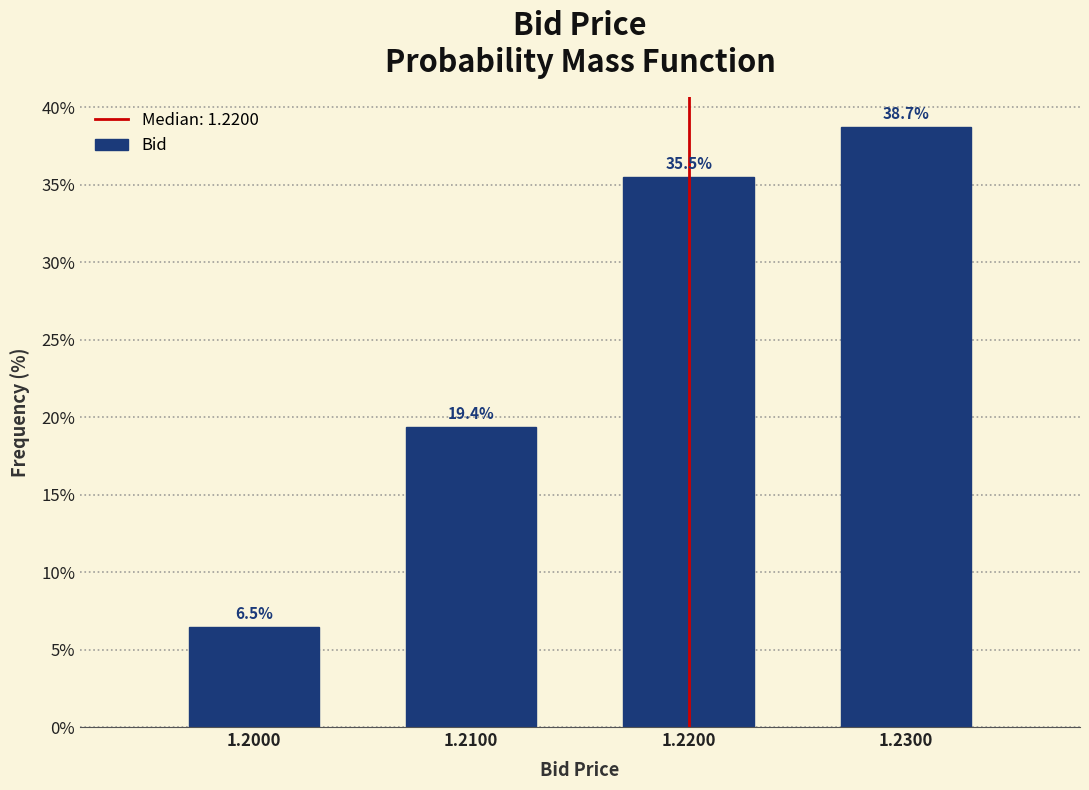

Reading left to right, list all the values displayed in this chart.

6.5	19.4	35.5	38.7